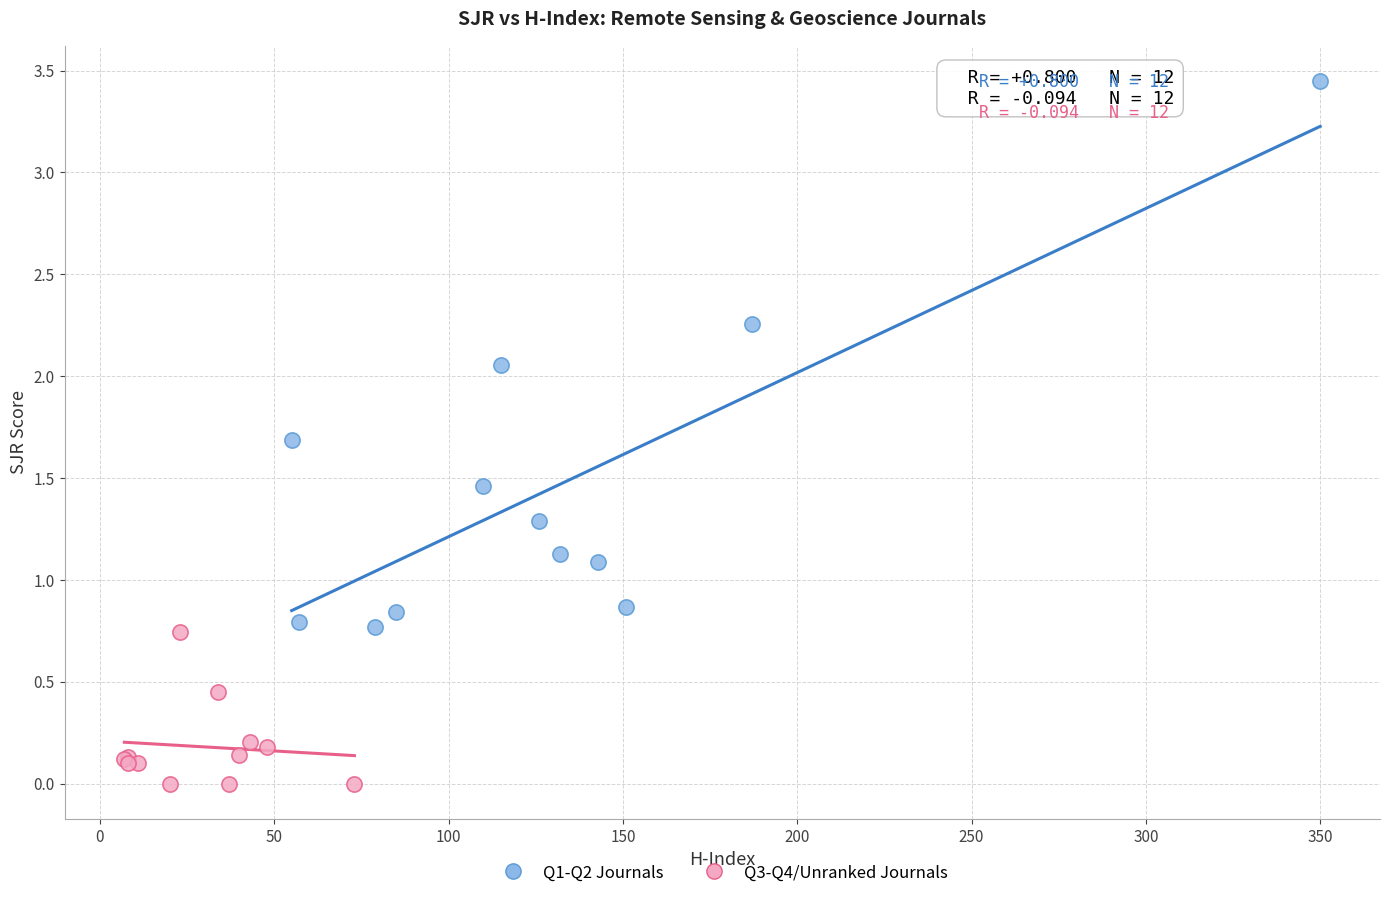

What are all the series names shown in the legend?

Q1-Q2 Journals, Q3-Q4/Unranked Journals